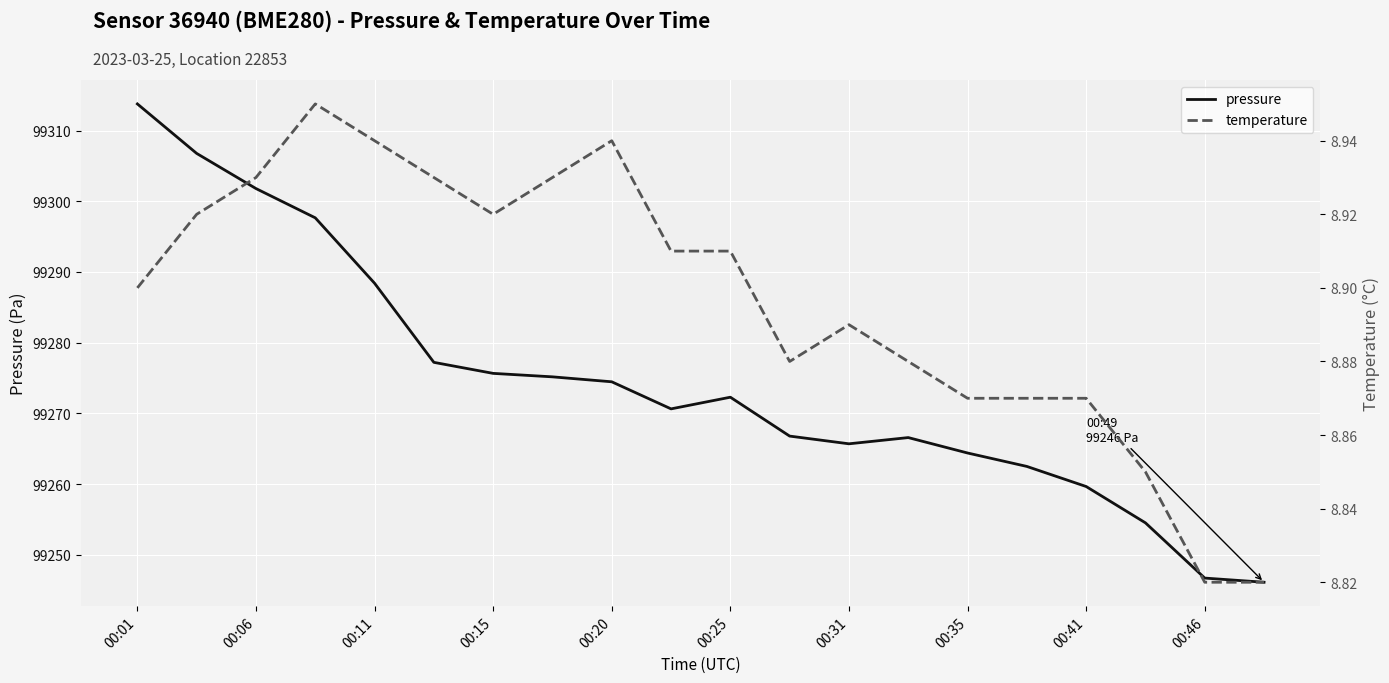

How many lines are shown in the chart?

2